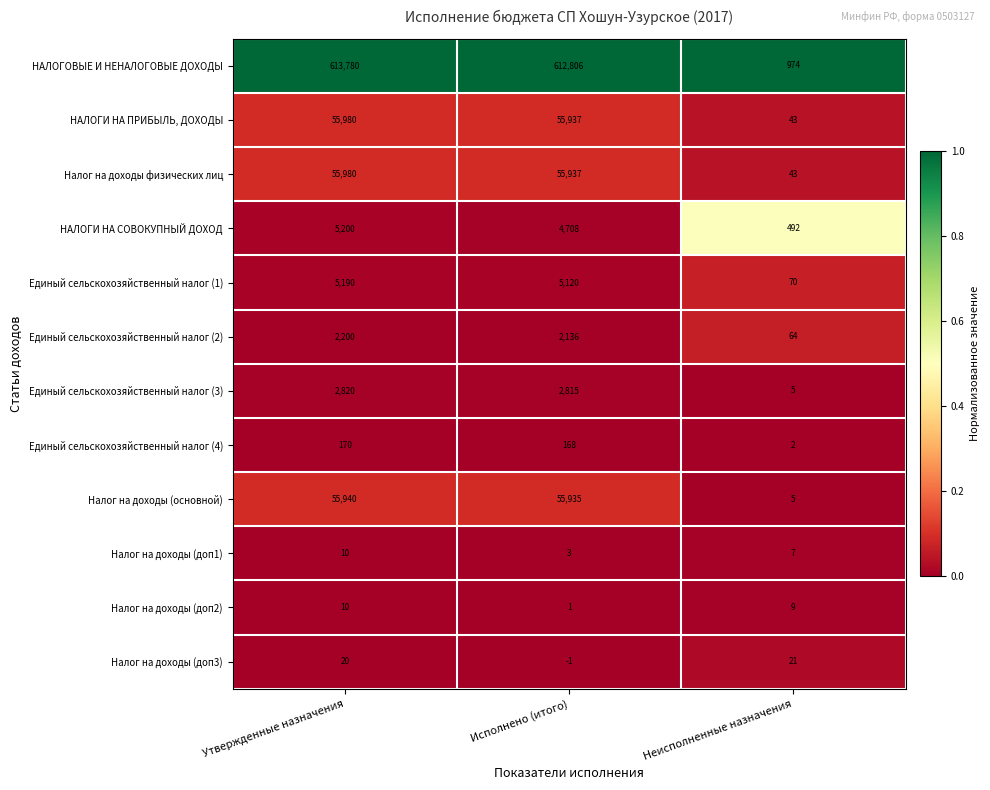

List the labels in order of НАЛОГИ НА СОВОКУПНЫЙ ДОХОД value, smallest first.

Неисполненные назначения, Исполнено (итого), Утвержденные назначения